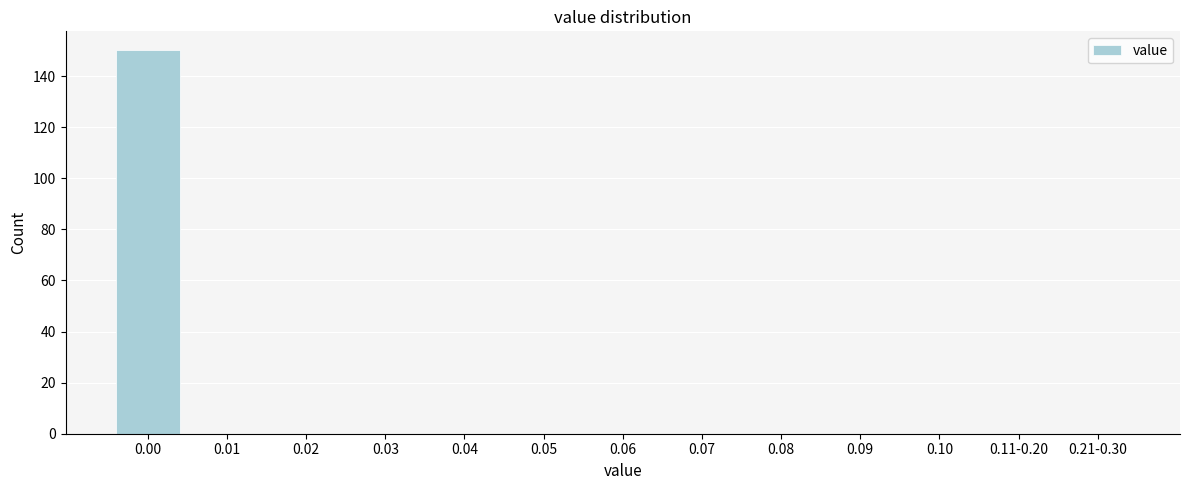

Reading left to right, extract all data points from this chart.

0.00=150	0.01=0	0.02=0	0.03=0	0.04=0	0.05=0	0.06=0	0.07=0	0.08=0	0.09=0	0.10=0	0.11-0.20=0	0.21-0.30=0